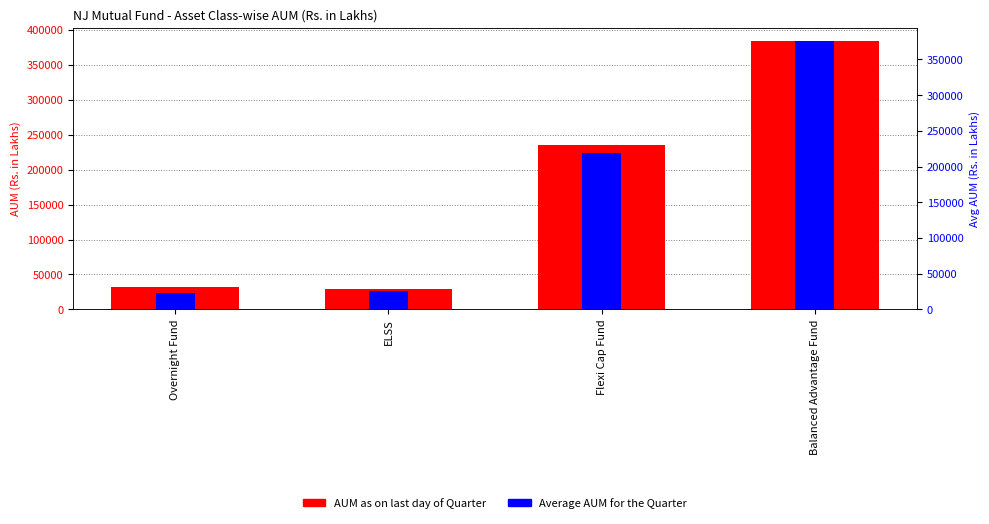

Rank the series by their average value, from highest to lowest.

AUM as on last day of Quarter, Average AUM for the Quarter